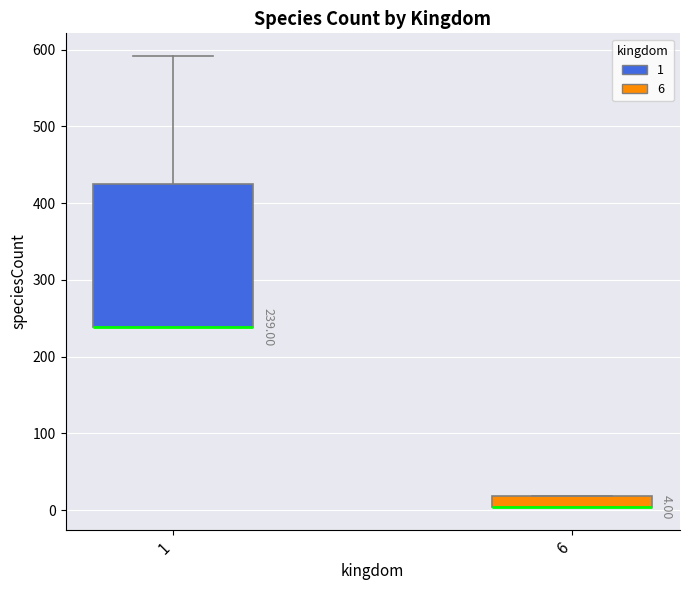

Comparing the boxes themselves (not the whiskers), which one is the tallest?

1